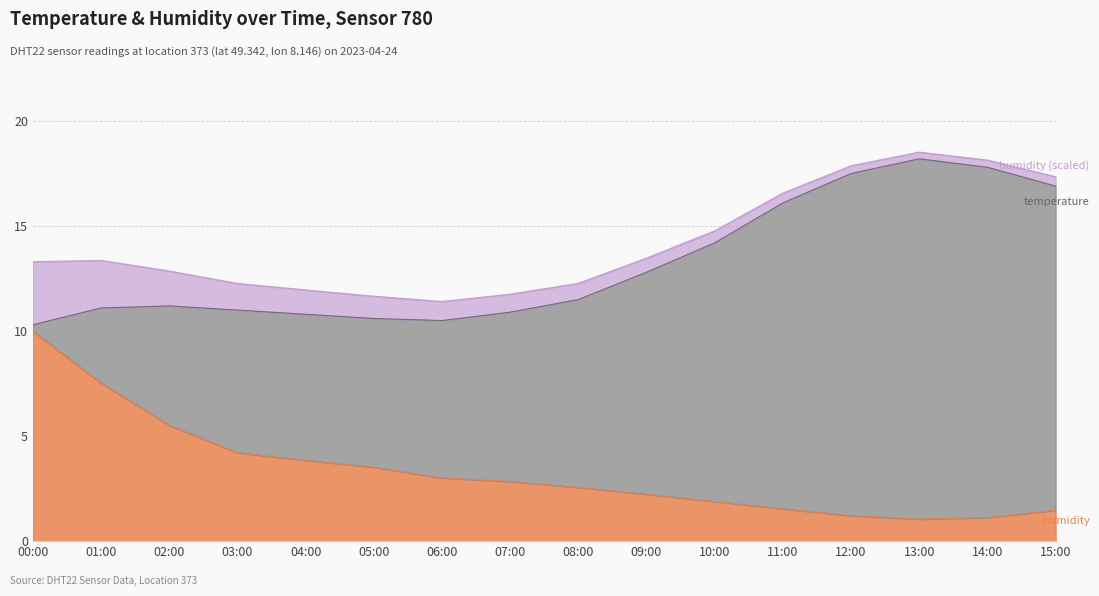

Which series has the largest range (max minus min)?

humidity